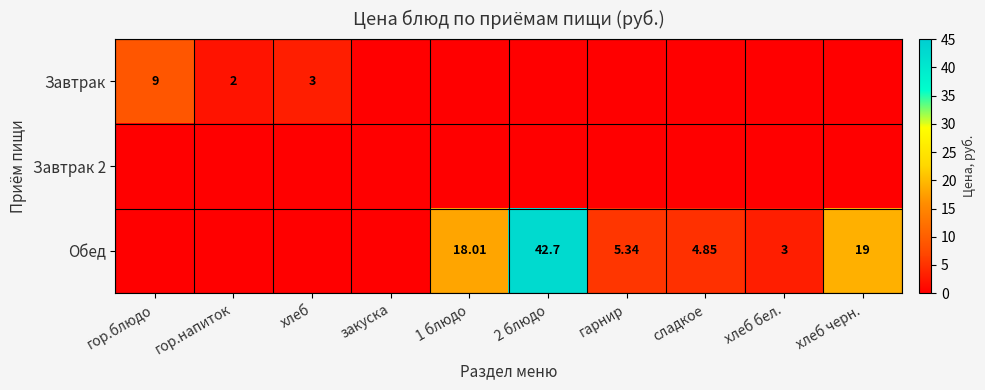

Which category has the lowest value in the Завтрак 2 series?

гор.блюдо